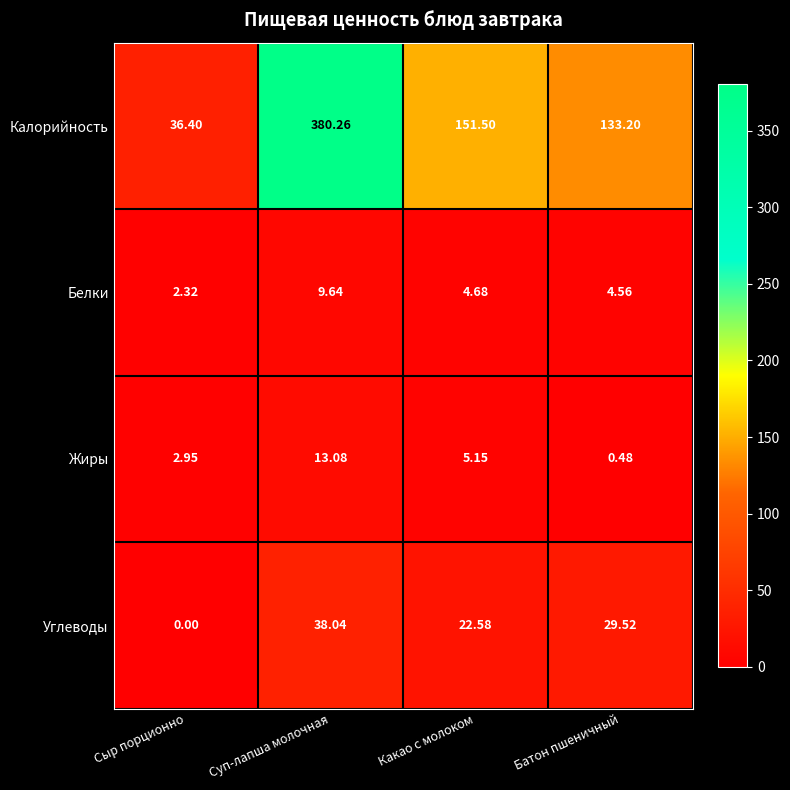

Which series has the largest total across all categories?

Калорийность